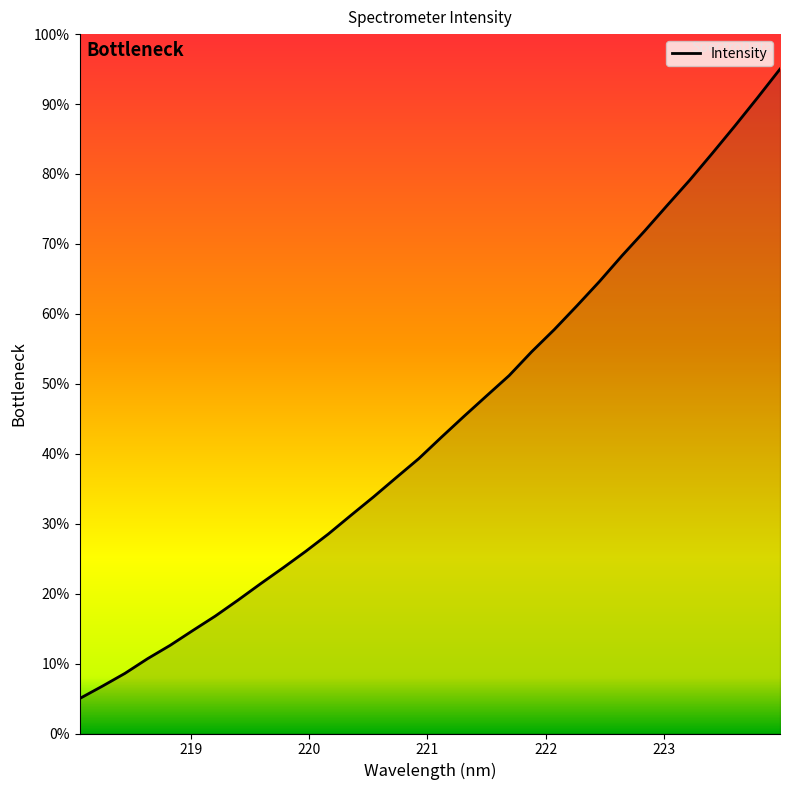

What is the difference between the maximum and minimum values?

90.0